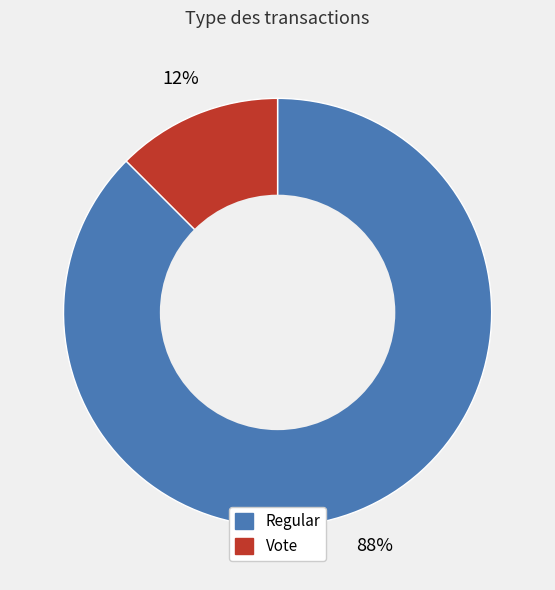

Approximately how many times larger is the value at Vote compared to Regular?

0.1